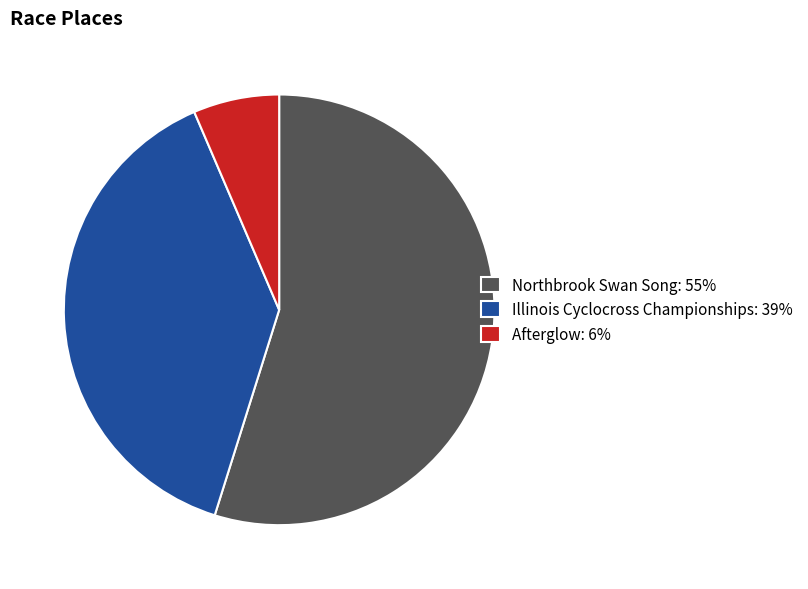

What is the ratio of the value at Northbrook Swan Song: 55% to the value at Illinois Cyclocross Championships: 39%?

1.4